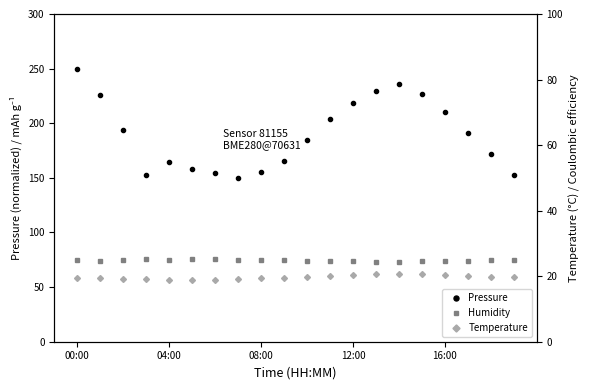

What is the value of the Temperature (°C) point at the 12th from the left?

20.1